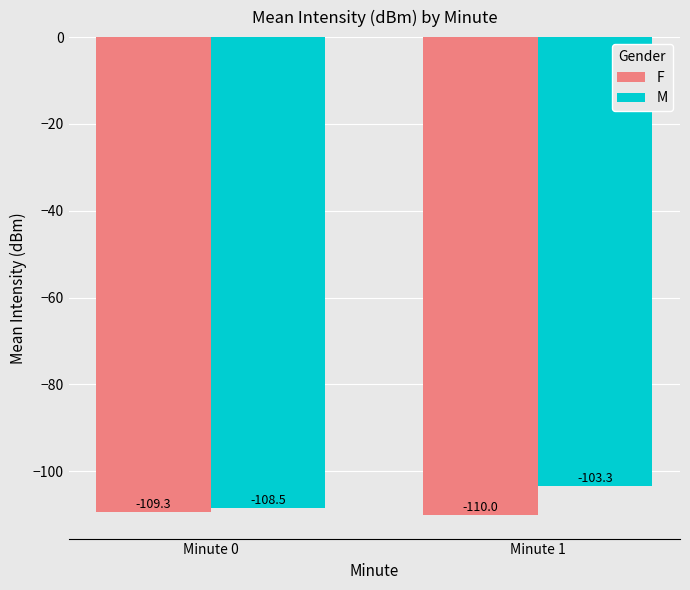

At which label does M reach its minimum?

Minute 0